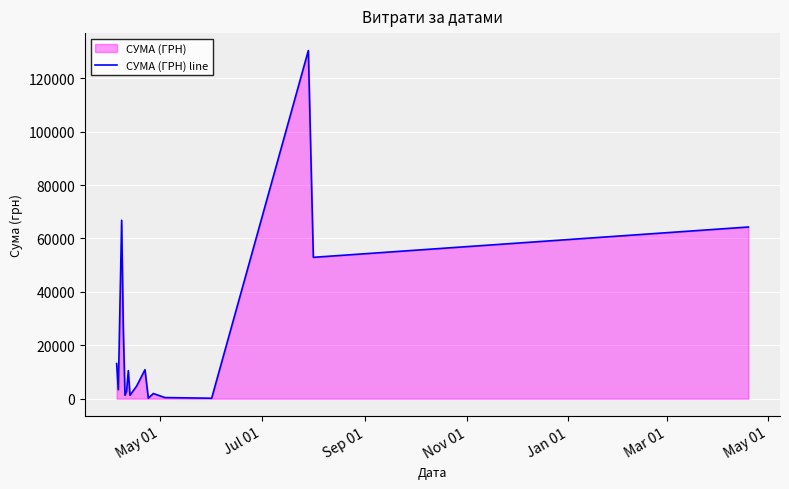

How many data points are less than 4730?

8